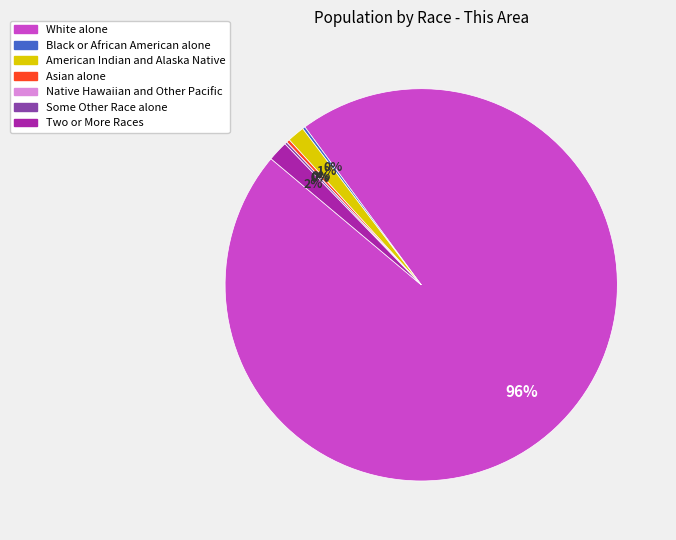

Combined, do American Indian and Alaska Native and White alone account for over 50%?

Yes